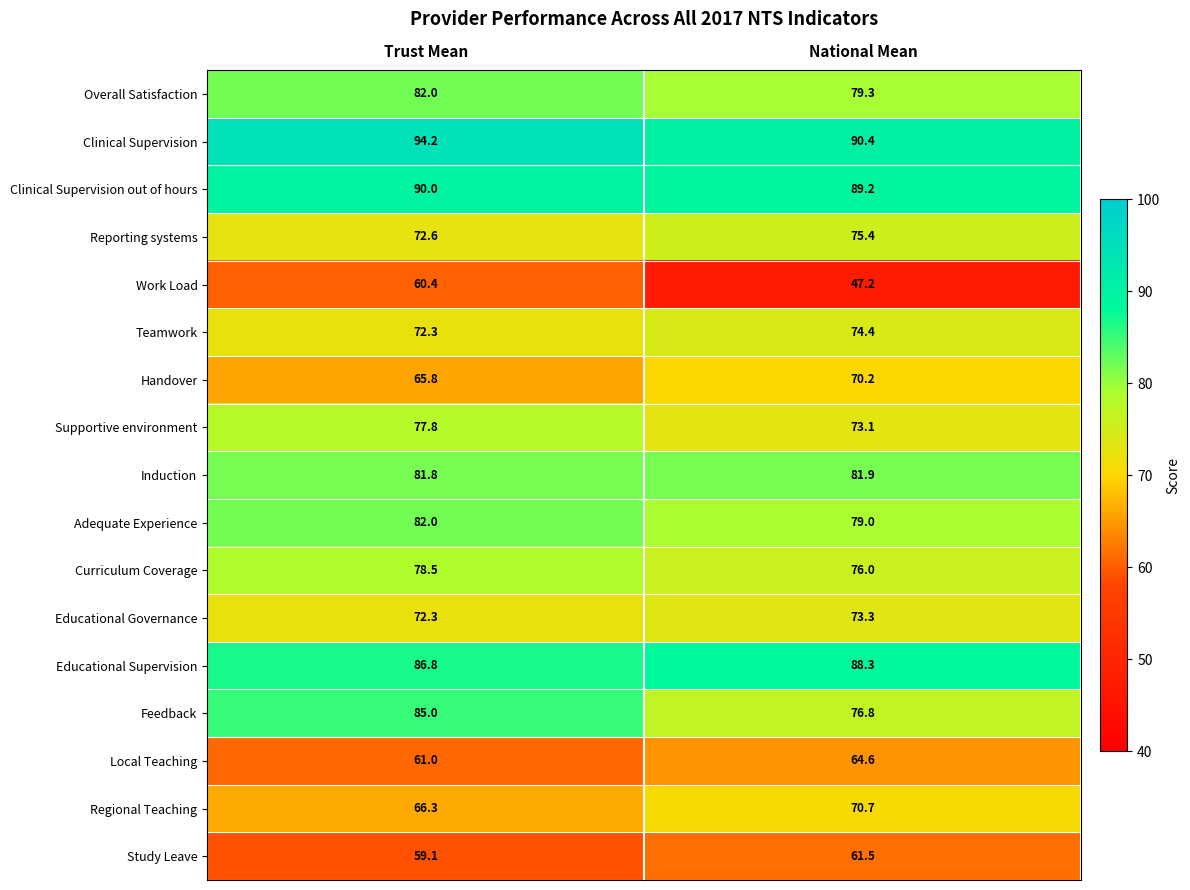

Is it true that Study Leave equals 61.5 at National Mean?

True